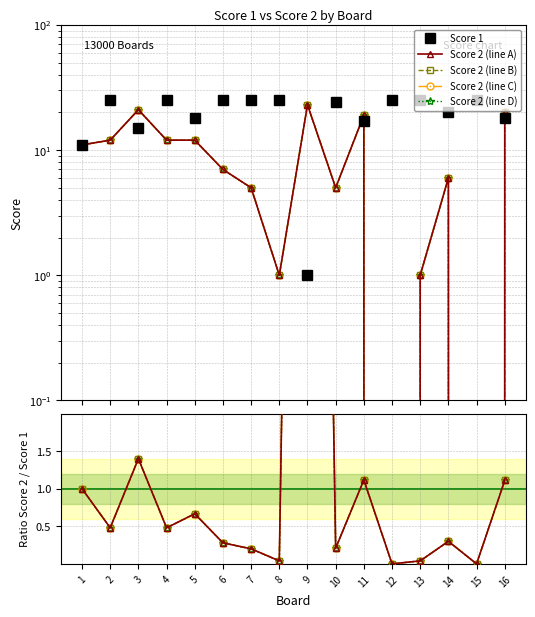

How many categories are shown in the chart?

16